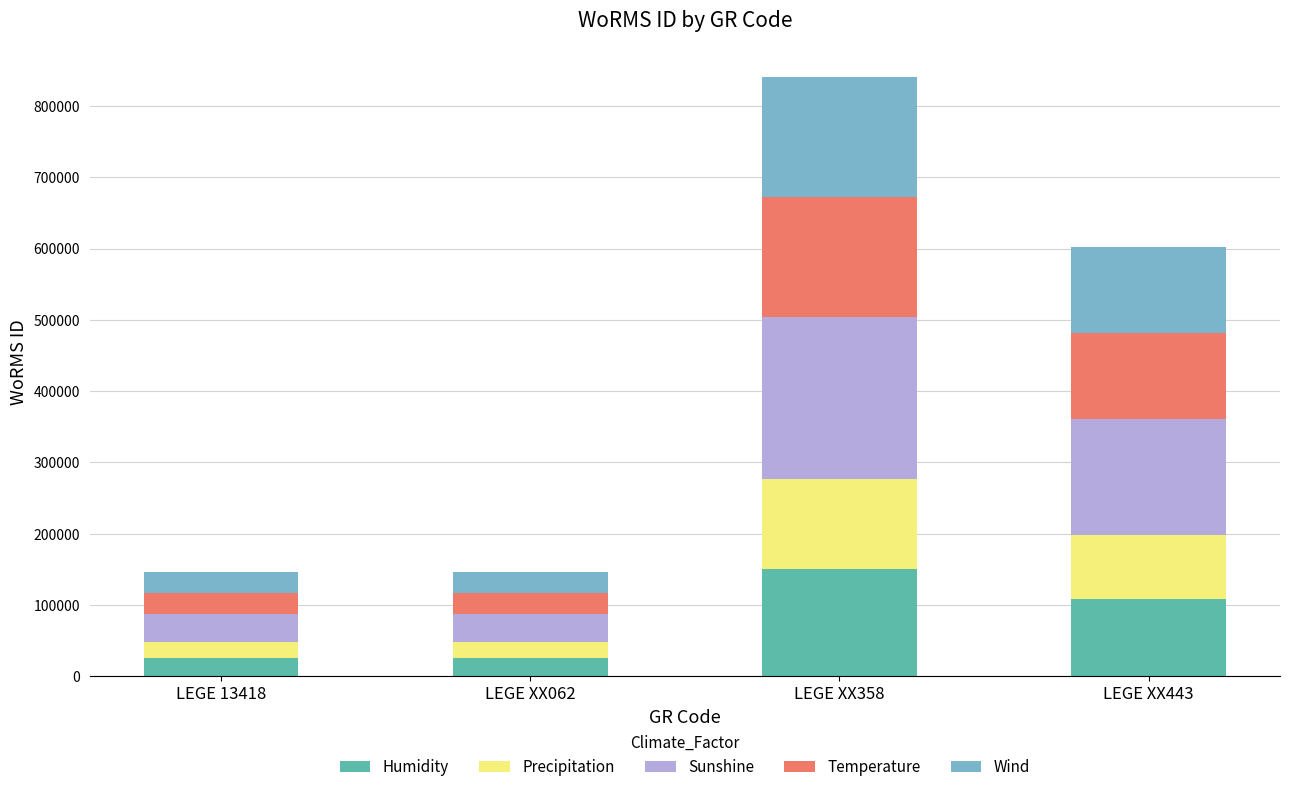

What is the difference between the second highest and second lowest values in the Humidity series?

81938